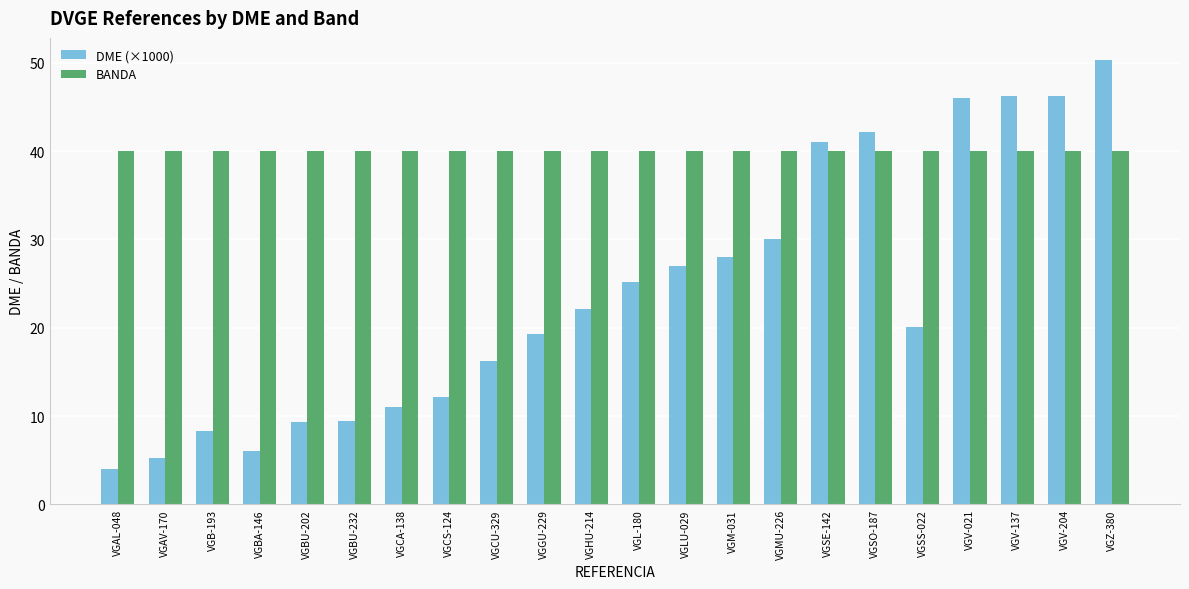

Rank the series at VGL-180 from lowest to highest value.

DME (×1000), BANDA